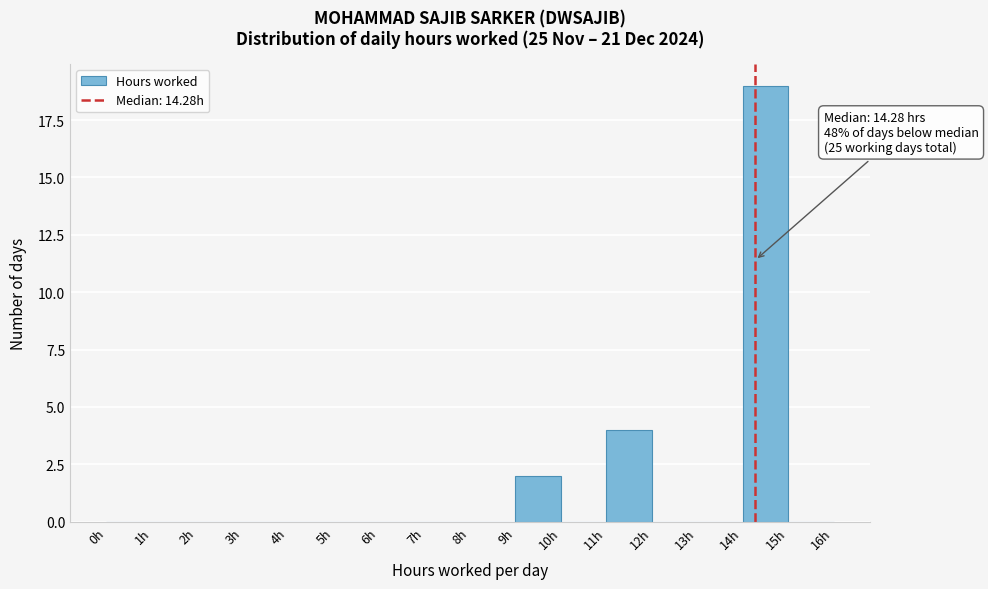

Which range on the x-axis has the tallest bar?

14 to 15